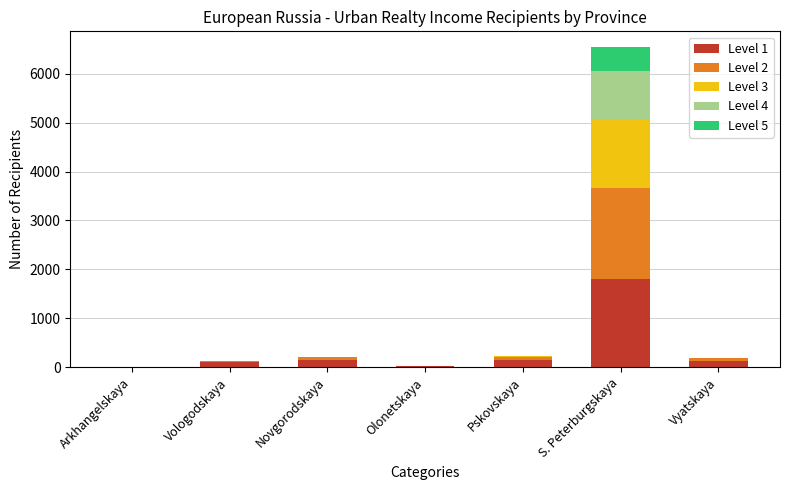

What are all the series names shown in the legend?

Level 1, Level 2, Level 3, Level 4, Level 5